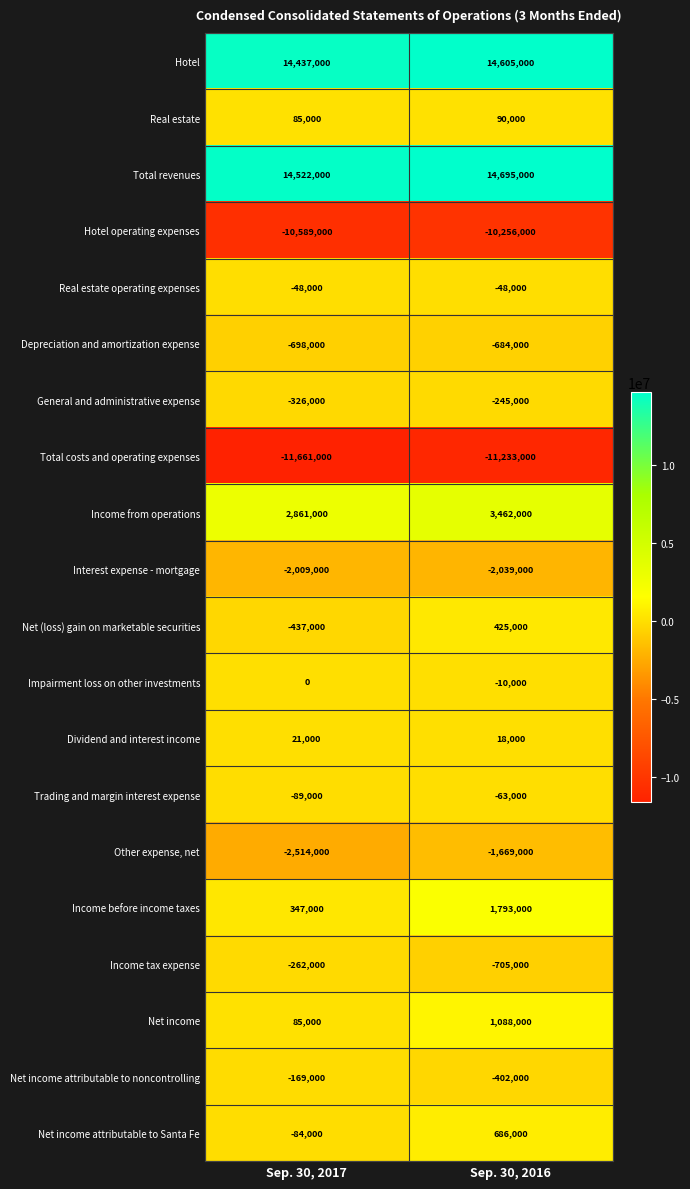

What is the spread (max minus min) of values at Sep. 30, 2016?

25928000